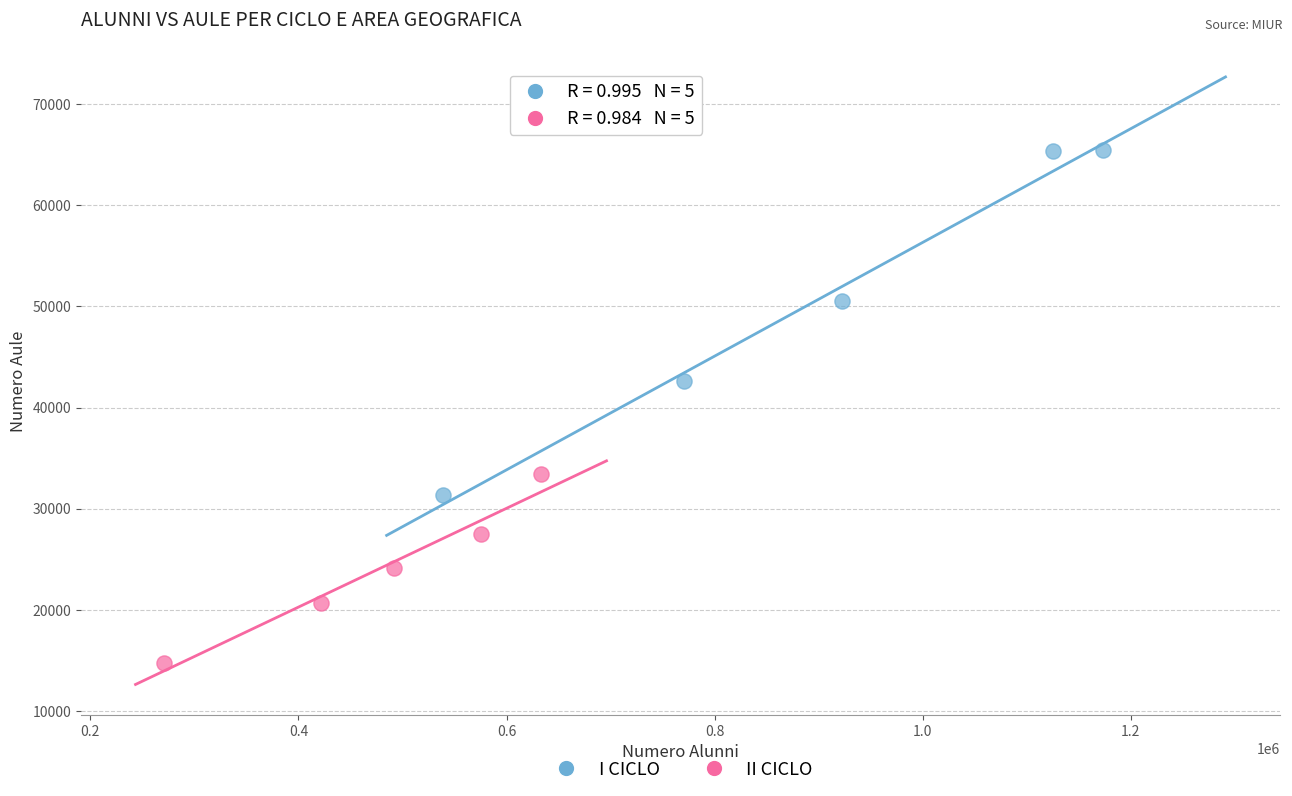

Which series has the largest Y range (max minus min)?

I CICLO